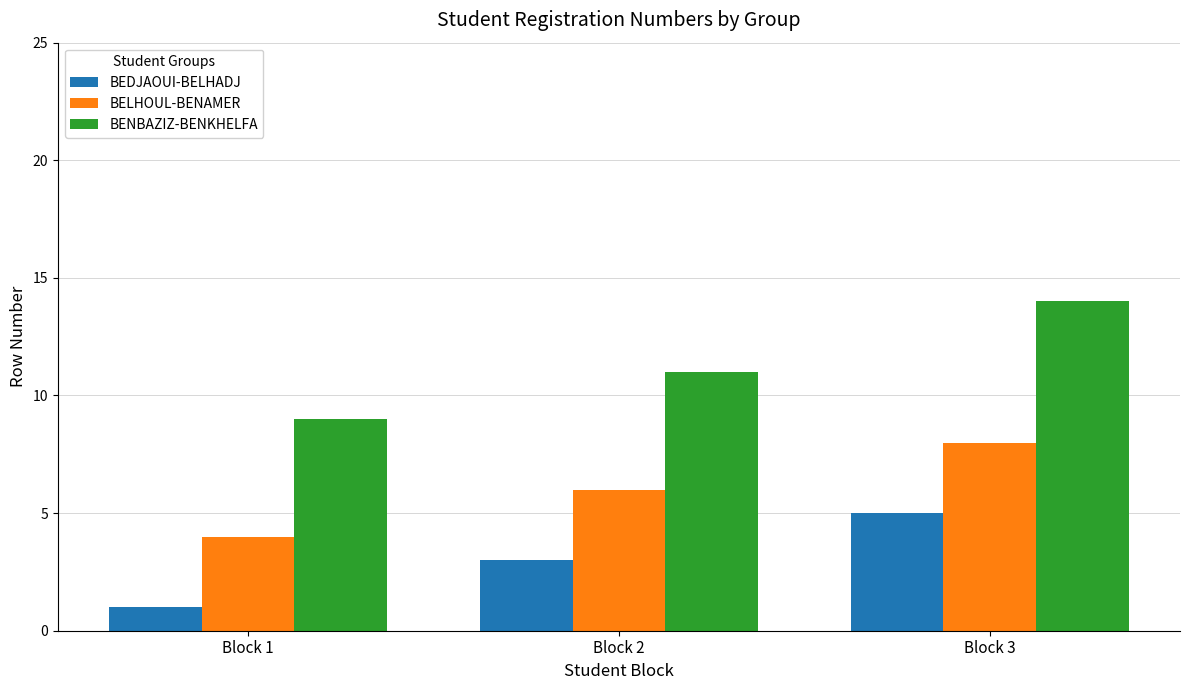

Reading left to right, list all the values displayed in this chart.

BEDJAOUI-BELHADJ: Block 1=1	Block 2=3	Block 3=5
BELHOUL-BENAMER: Block 1=4	Block 2=6	Block 3=8
BENBAZIZ-BENKHELFA: Block 1=9	Block 2=11	Block 3=14